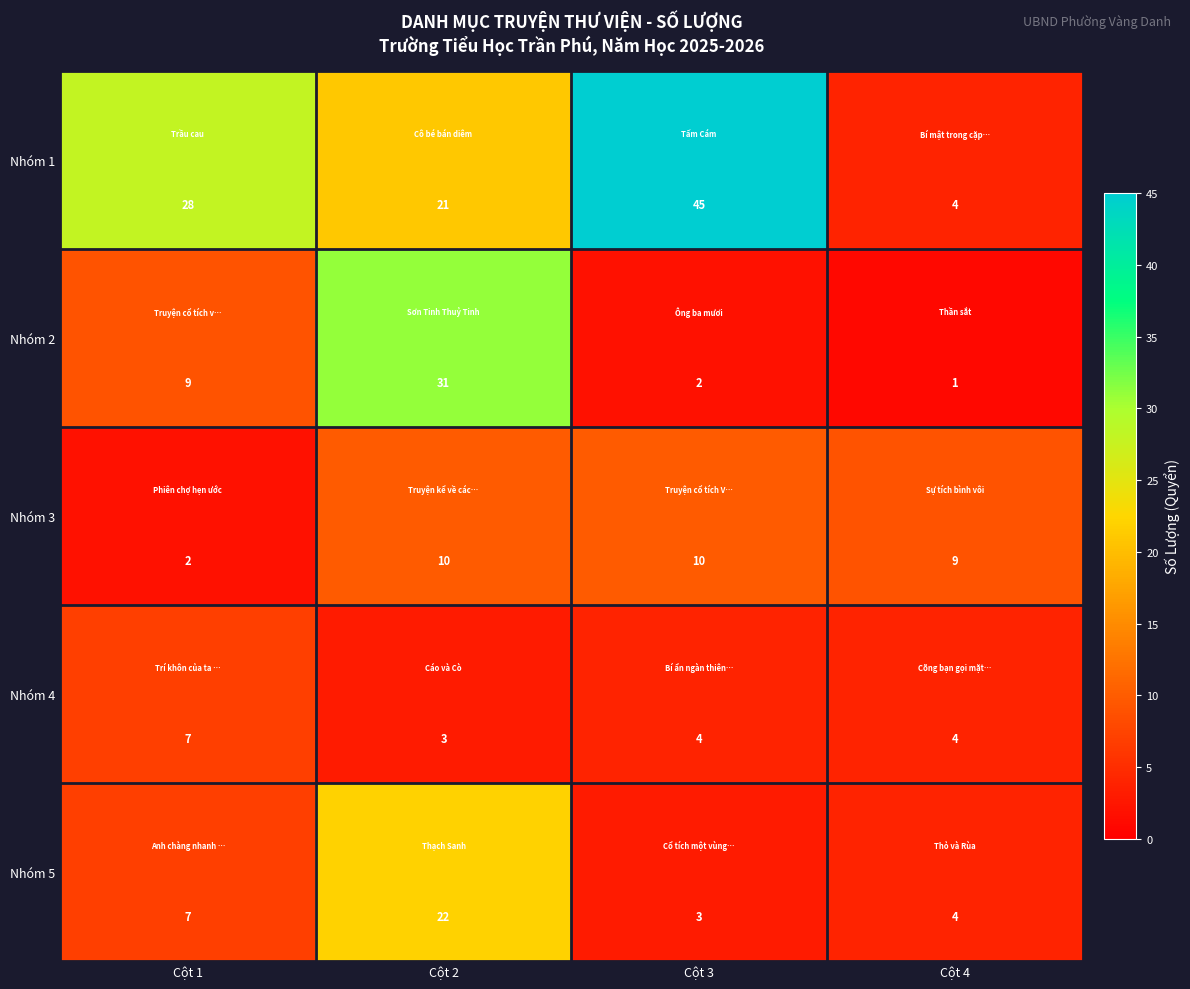

How many values in the Nhóm 4 series are below 4?

1